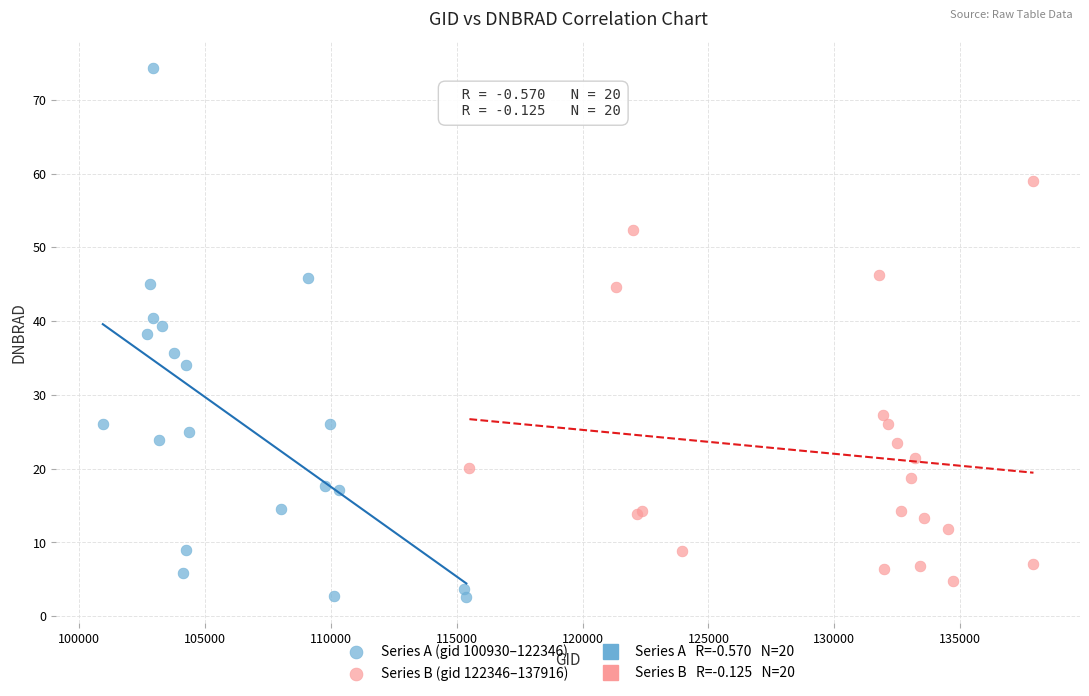

Which series reaches the maximum Y coordinate?

Series A (gid 100930–122346)